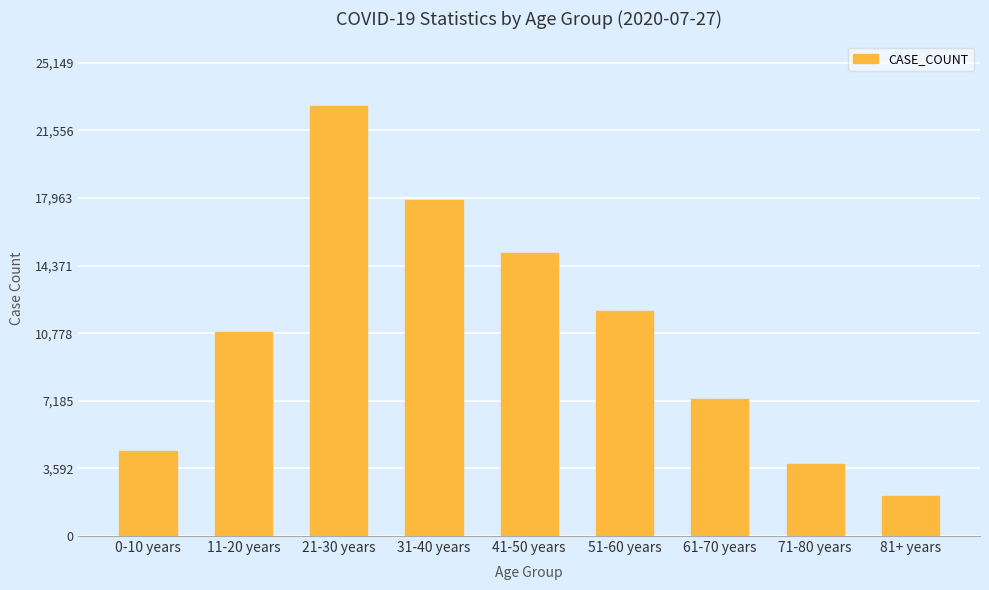

What is the change in value from 21-30 years to 41-50 years?

-7826